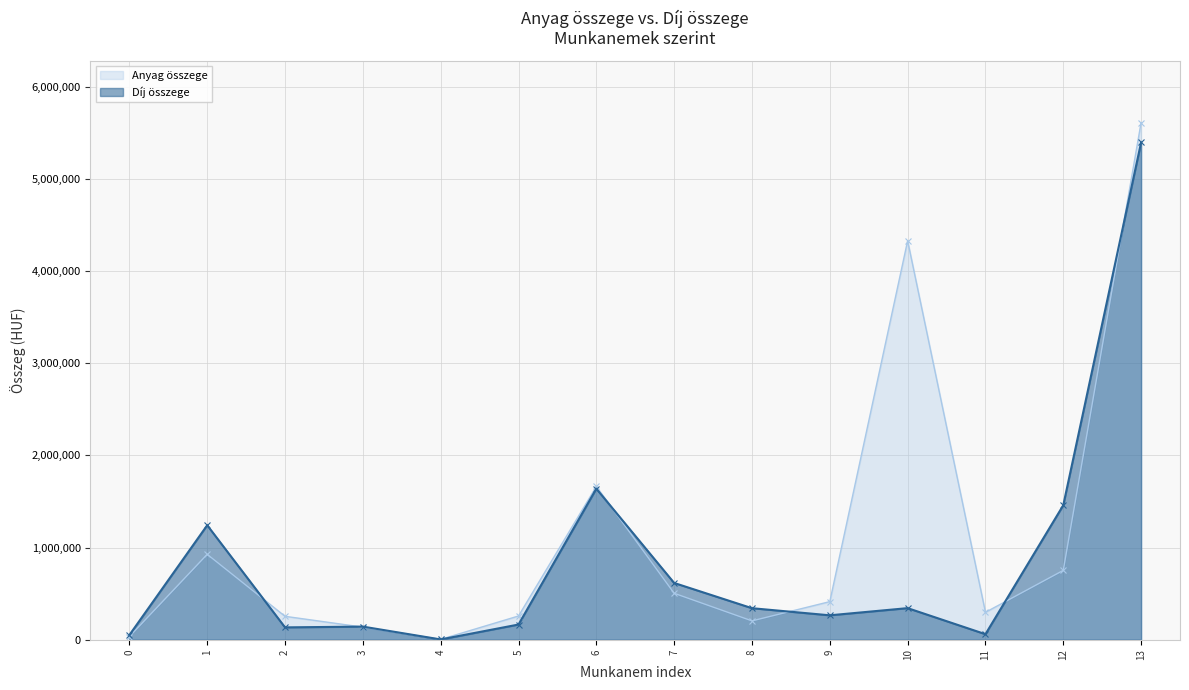

Which category has the highest value in the Anyag összege series?

13